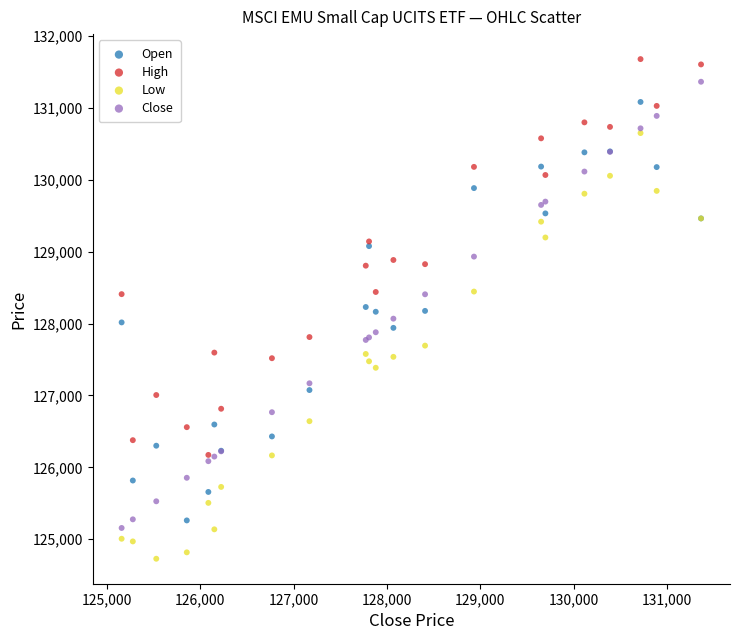

Which series contains the highest Y value?

High